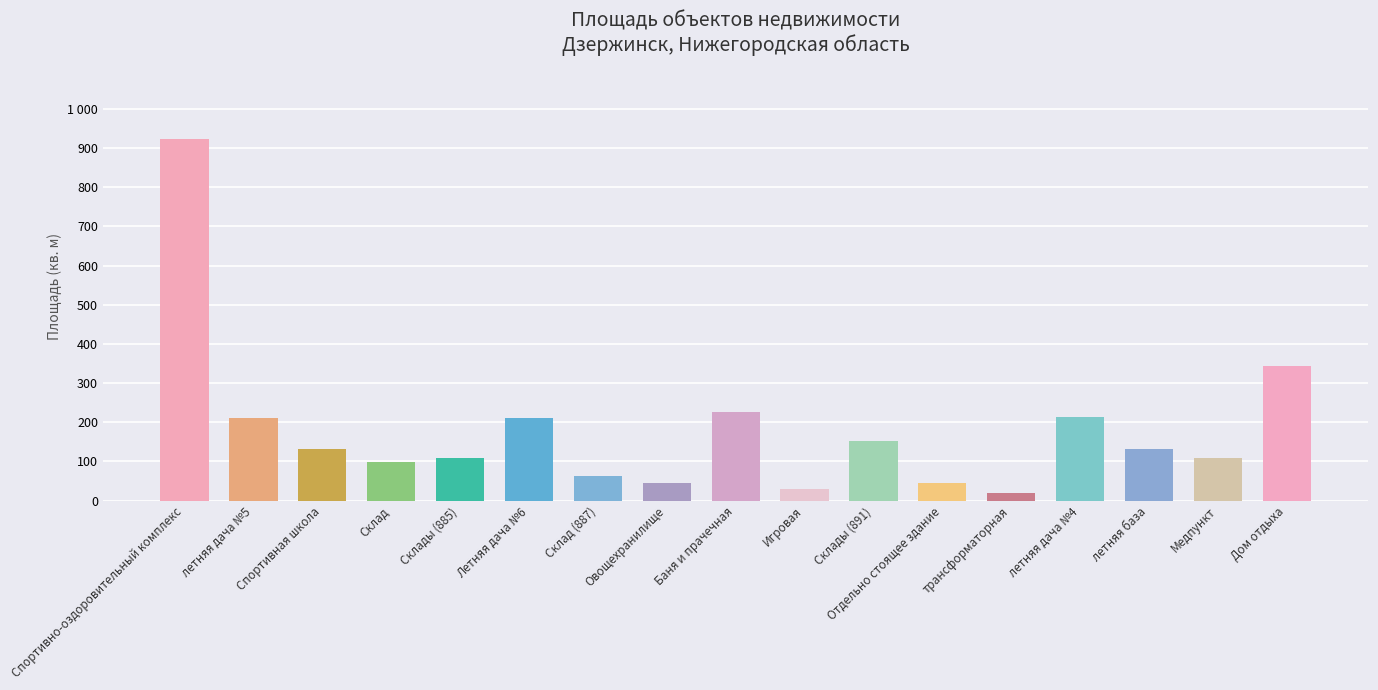

Reading right to left, list all the values displayed in this chart.

344.2	108.6	131.0	213.8	19.5	45.4	151.8	30.6	226.8	45.7	62.0	212.0	108.3	99.2	132.6	210.8	924.1